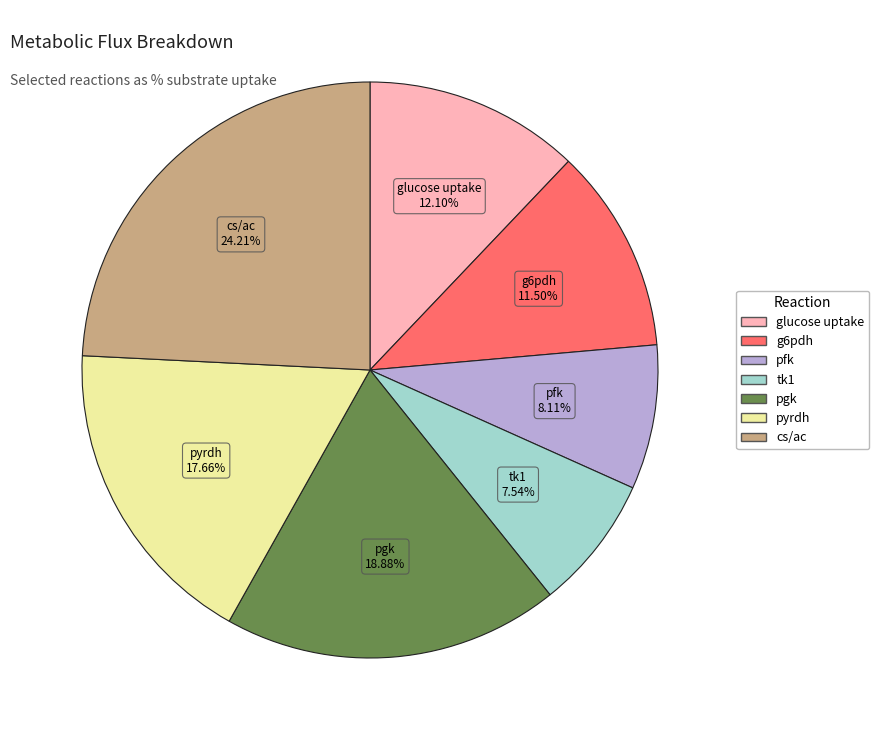

Is there a majority slice in this chart?

No